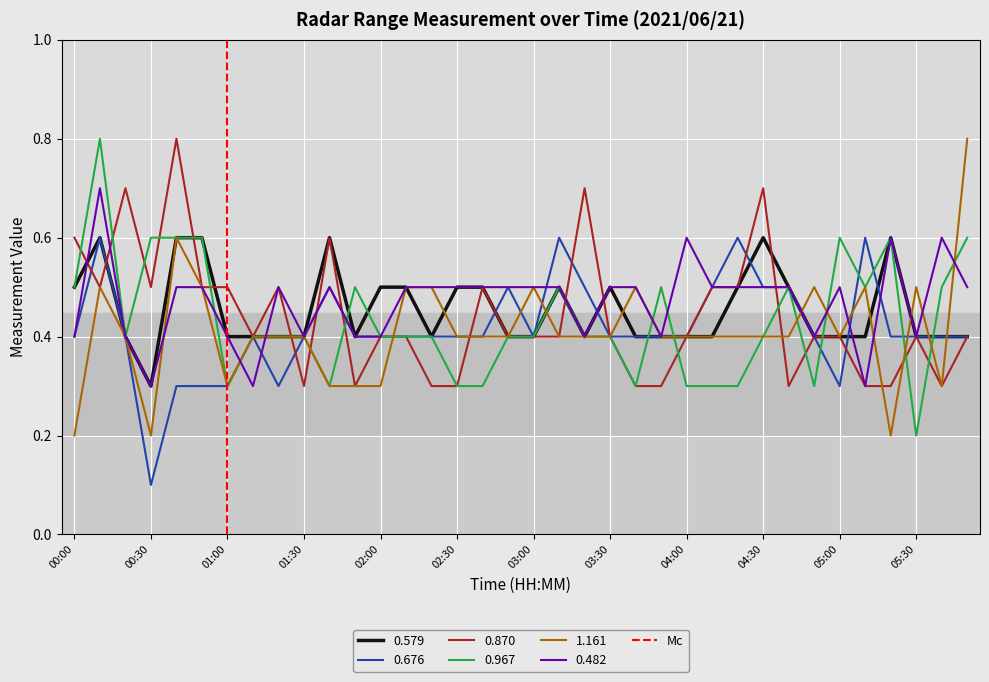

What is the lowest value of the 0.579 series?

0.3